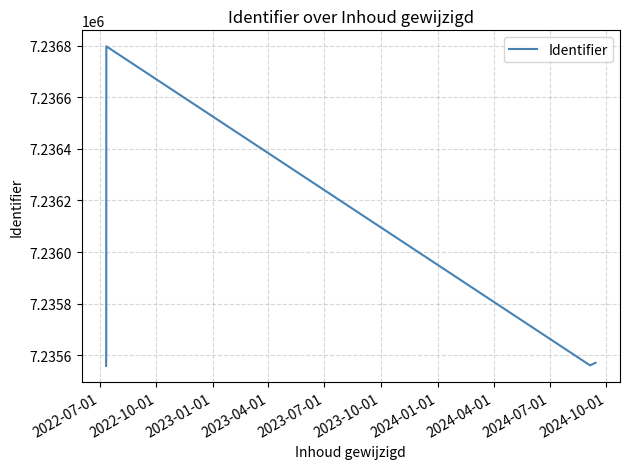

How many points are lower than both their immediate neighbors (excluding endpoints)?

1